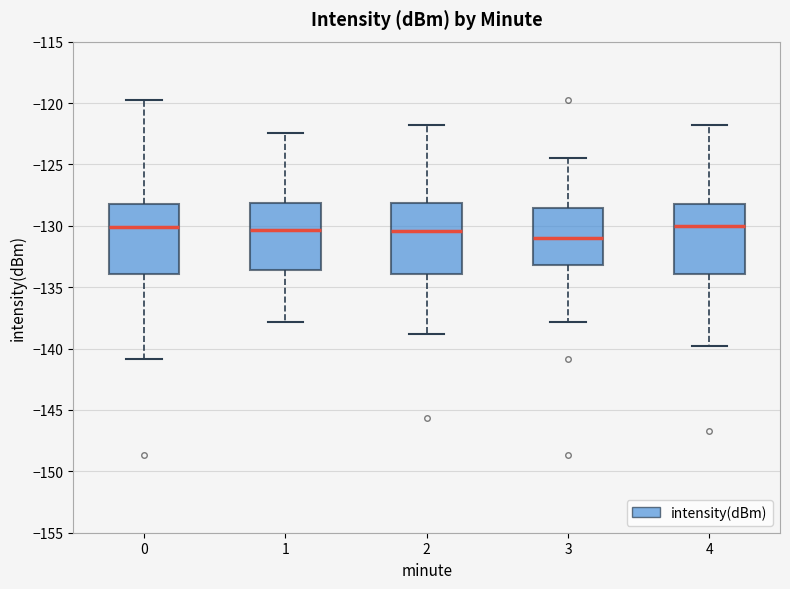

Reading left to right, read every box against the y-axis: the position of its median line, the range the box covers, and the ends of its whiskers. The values are not printed on the chart, so give them approximately, as read against the axis.

0: median -130.0, box -134.0 to -128.0, whiskers -141.0 to -120.0
1: median -130.5, box -133.5 to -128.0, whiskers -138.0 to -122.5
2: median -130.5, box -134.0 to -128.0, whiskers -139.0 to -122.0
3: median -131.0, box -133.0 to -128.5, whiskers -138.0 to -124.5
4: median -130.0, box -134.0 to -128.0, whiskers -140.0 to -122.0